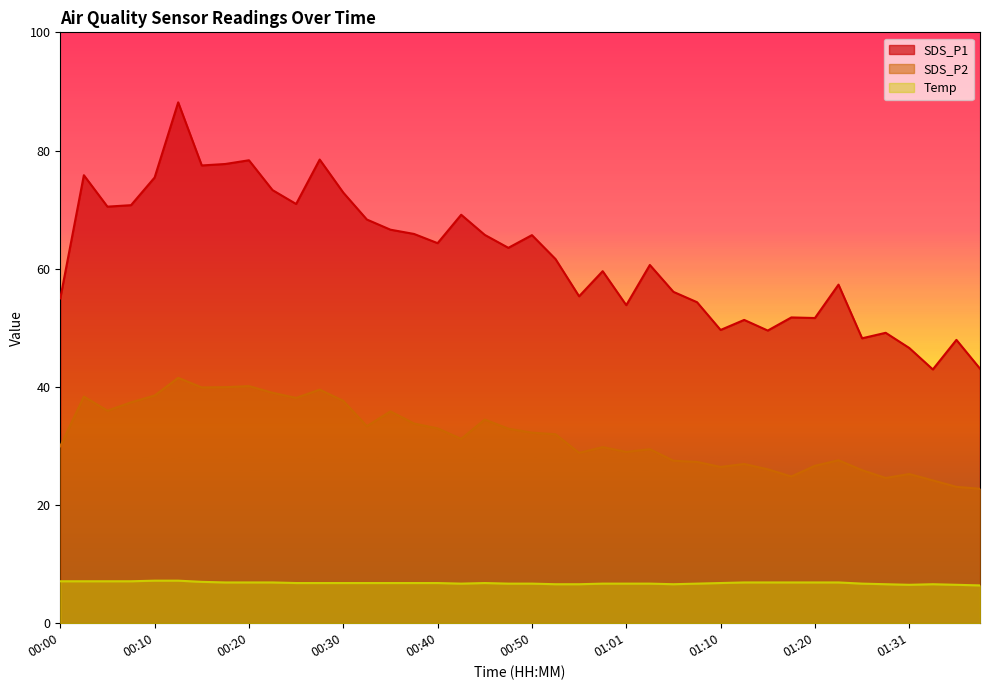

True or false: SDS_P1 has a value of 59.6 at 00:58.

True